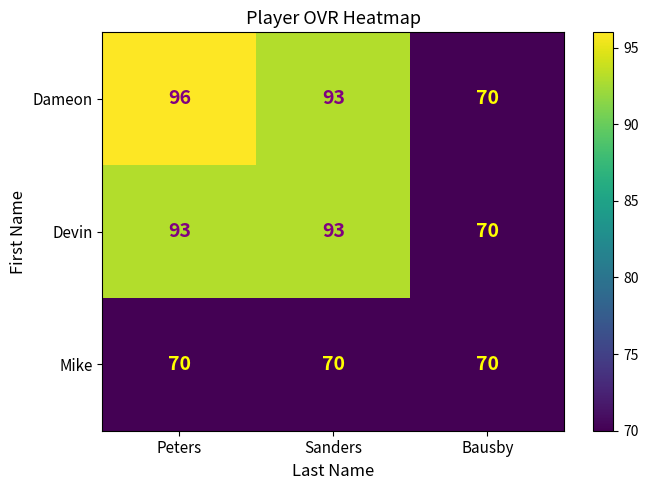

What is the total value across all series at Bausby?

210